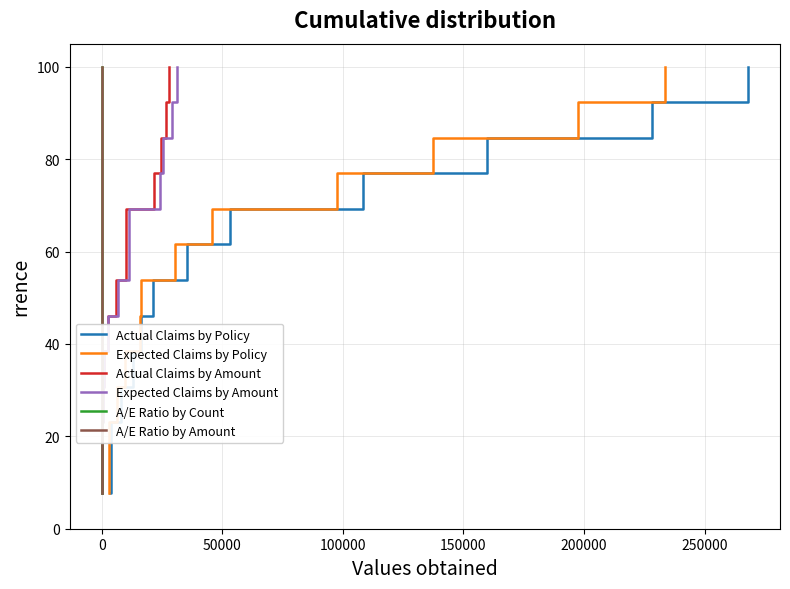

What is the average value of the Expected Claims by Policy series?

53.8